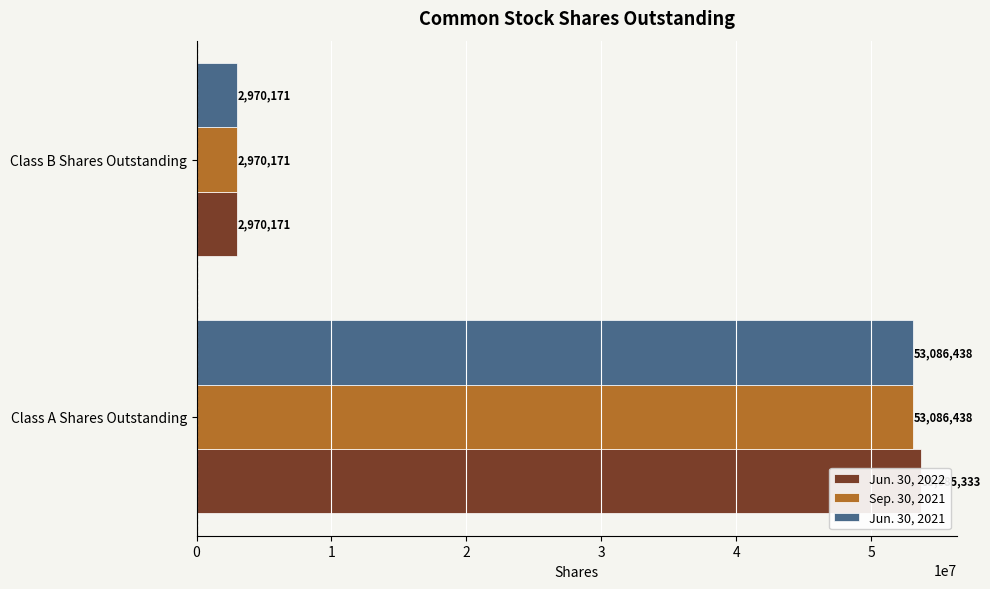

Which series has the widest spread of values?

Jun. 30, 2022